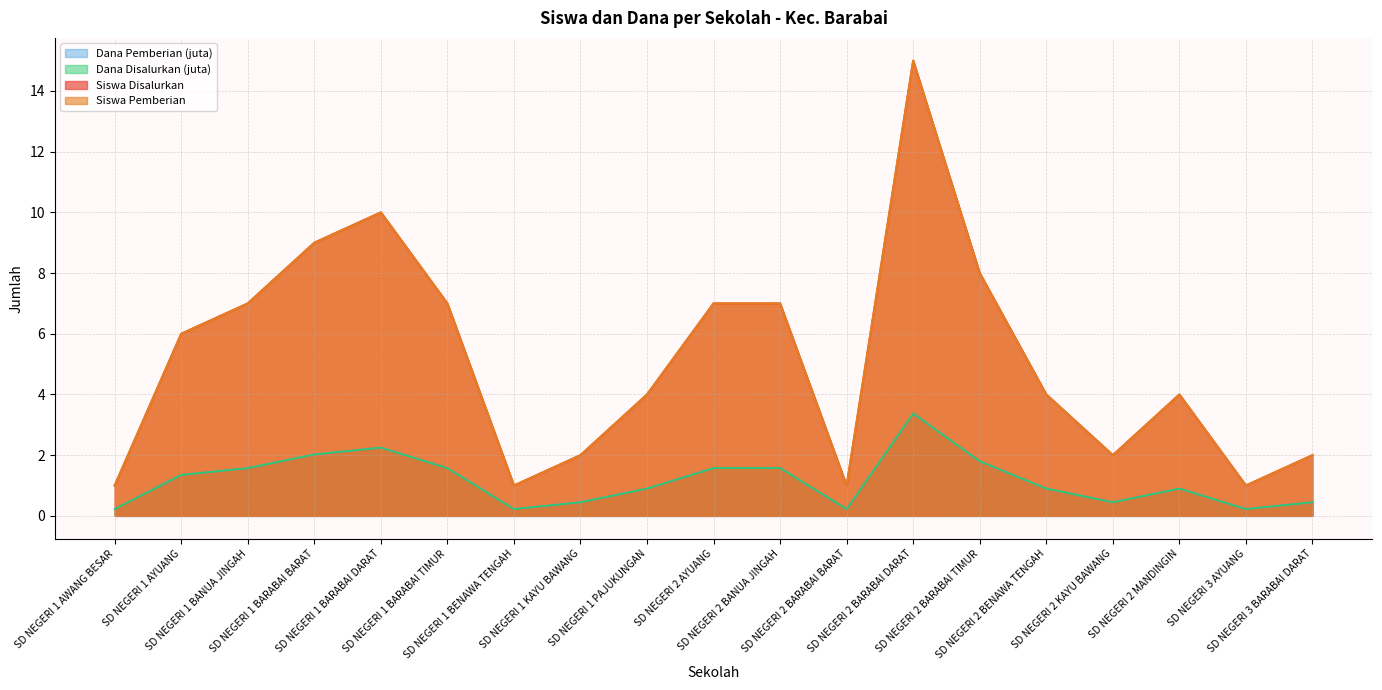

What are all the series names shown in the legend?

Siswa Disalurkan, Siswa Pemberian, Dana Disalurkan, Dana Pemberian